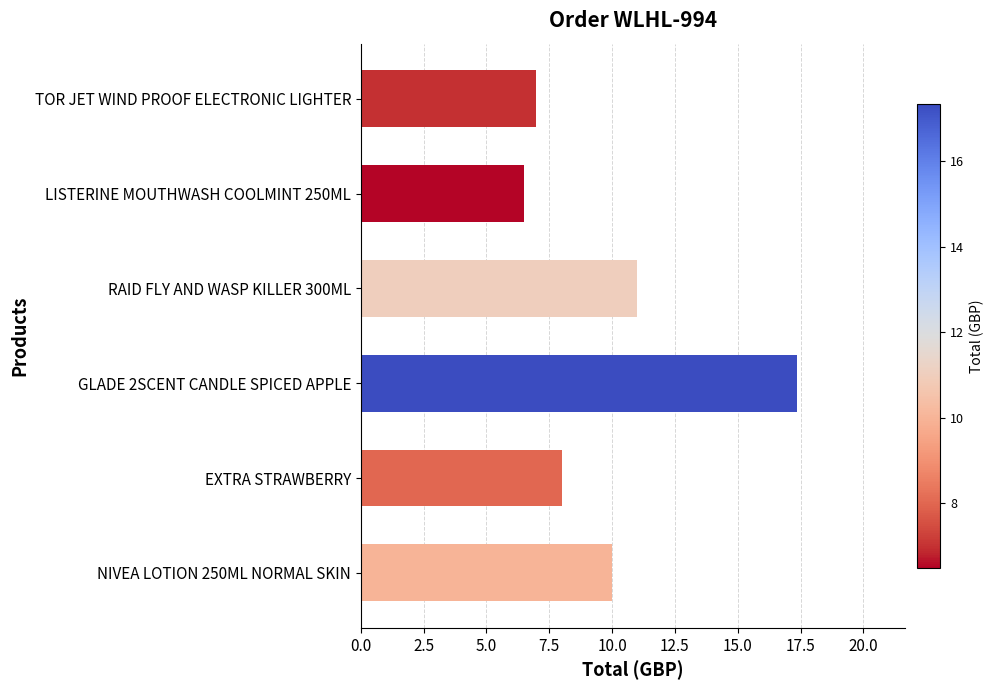

Which label corresponds to the smallest value in the chart?

LISTERINE MOUTHWASH COOLMINT 250ML